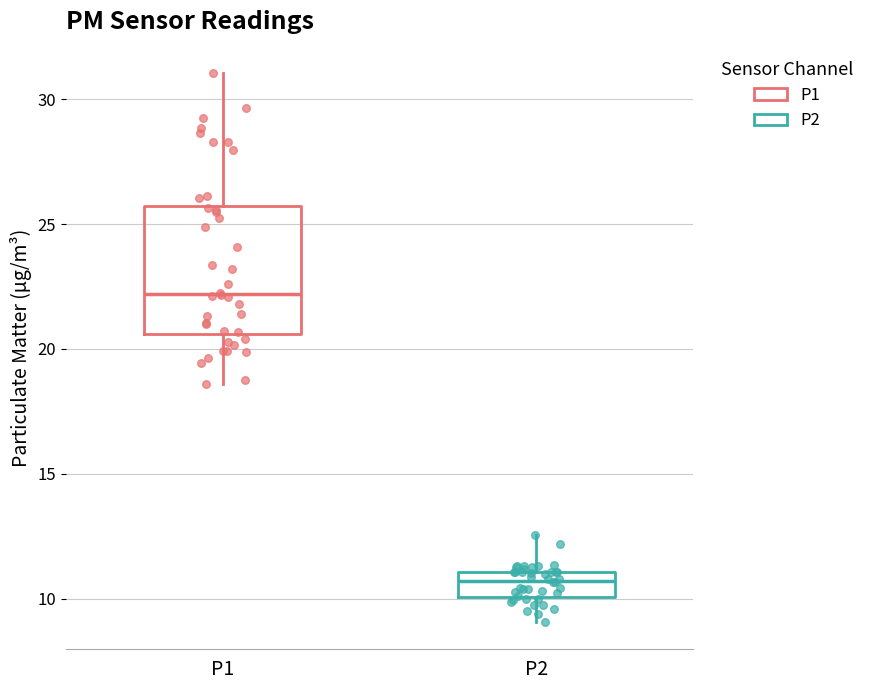

Where does the median line of the box for P1 sit on the y-axis? The values are not printed on the chart, so give them approximately, as read against the axis.

22.0